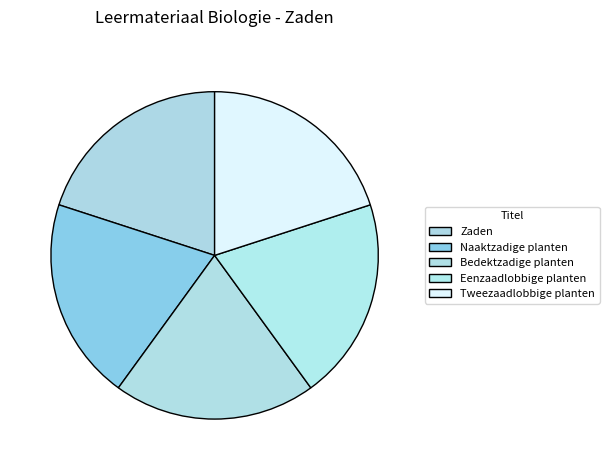

What is the ratio of the value at Tweezaadlobbige planten to the value at Eenzaadlobbige planten?

1.0